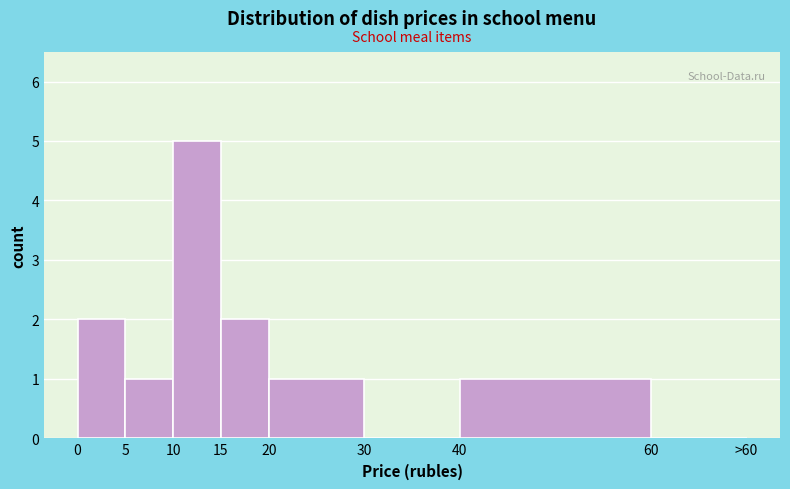

Reading left to right, extract all data points from this chart.

0=2	5=1	10=5	15=2	20=1	30=0	40=1	60=0